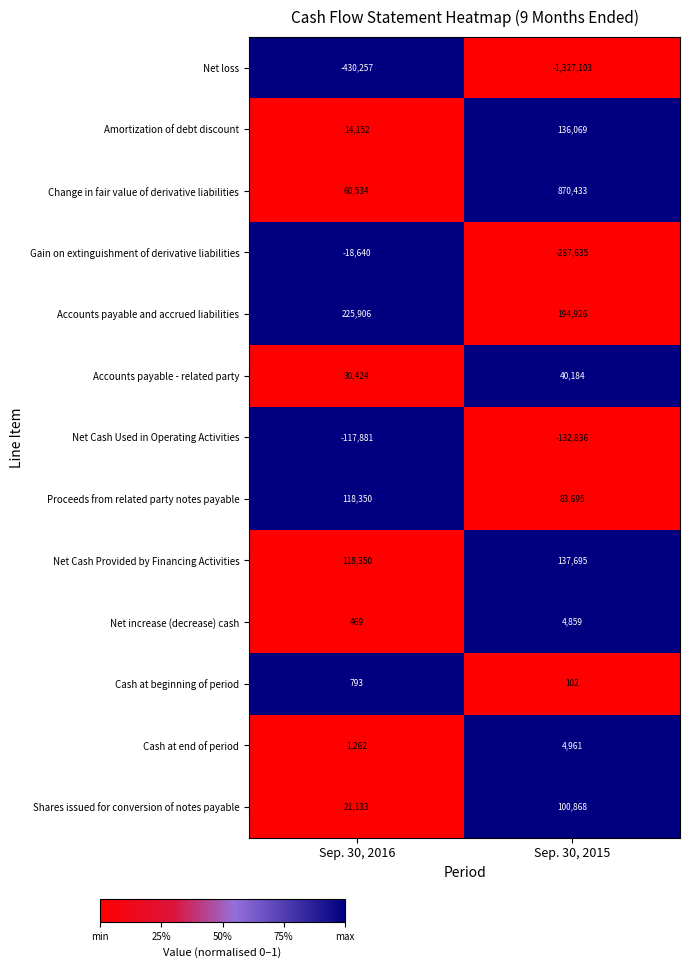

How many categories are shown in the chart?

2